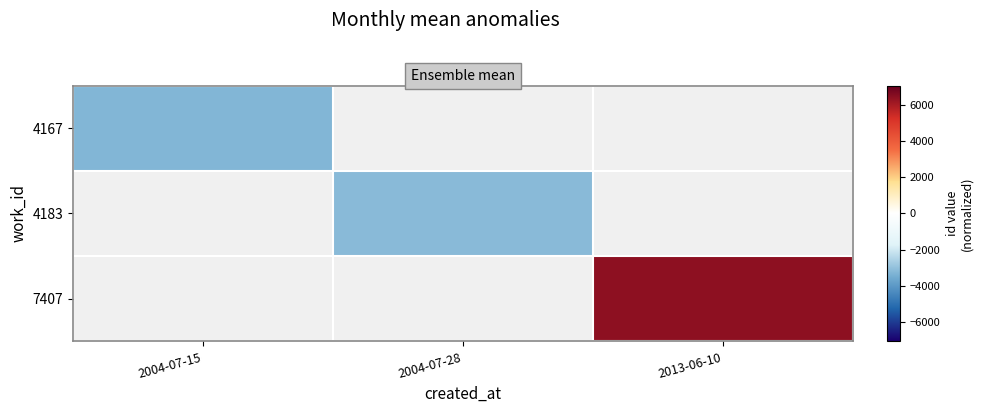

List the series in order of their peak value, lowest first.

4167, 4183, 7407